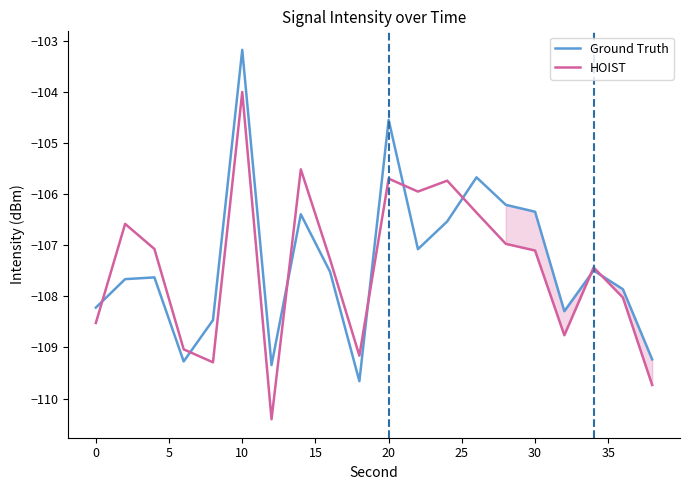

How many categories are shown in the chart?

20